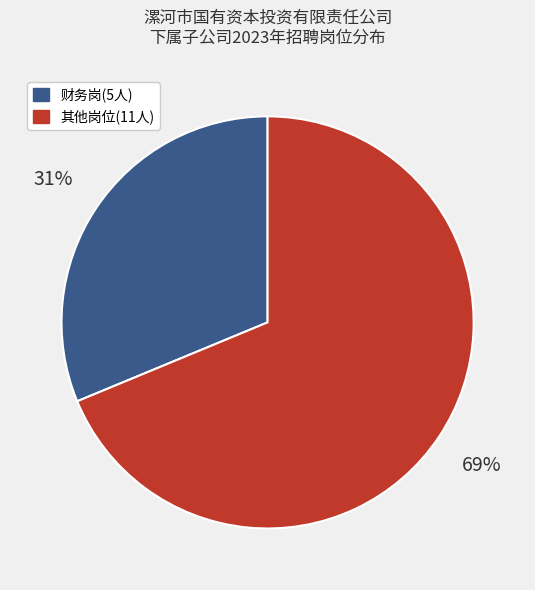

Which category has the smallest portion of the pie?

财务岗(5人)